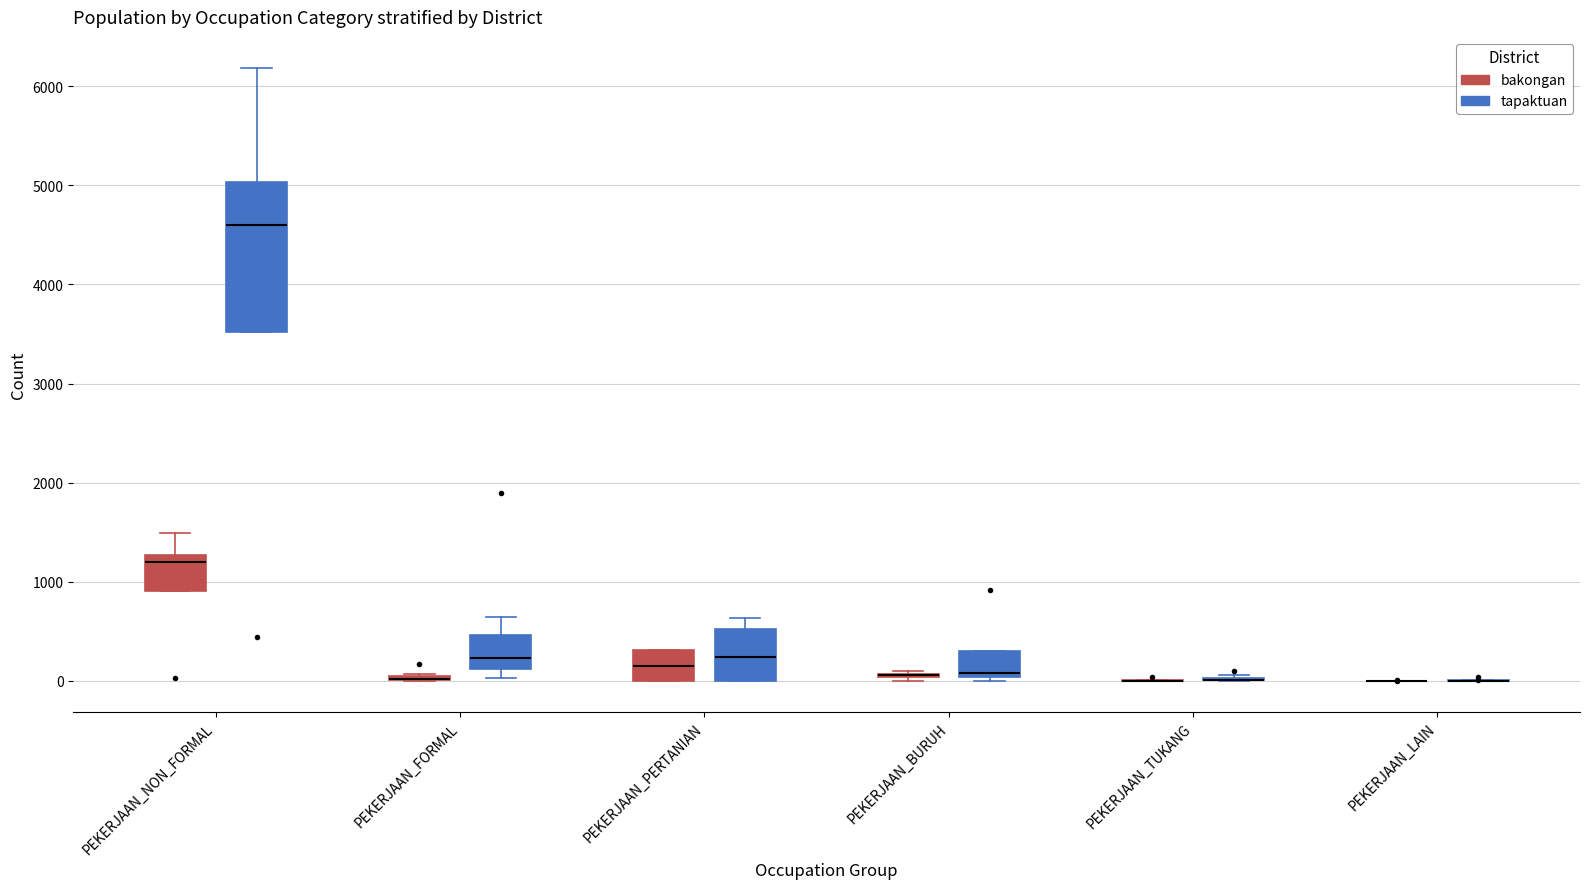

Where is the lower edge of the box for PEKERJAAN_FORMAL (tapaktuan) on the y-axis? The values are not printed on the chart, so give them approximately, as read against the axis.

100